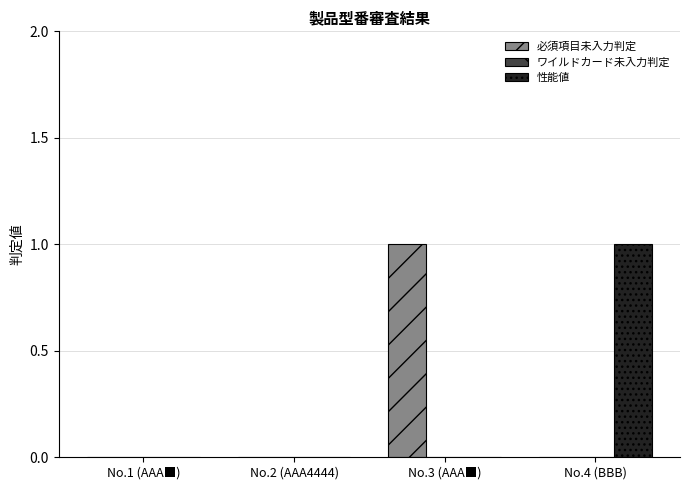

Is it true that 性能値 equals 0 at No.2 (AAA4444)?

True